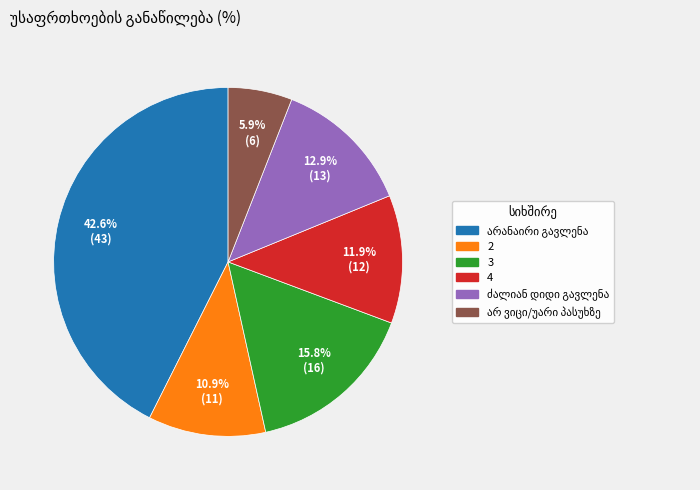

How many segments does this pie chart have?

6